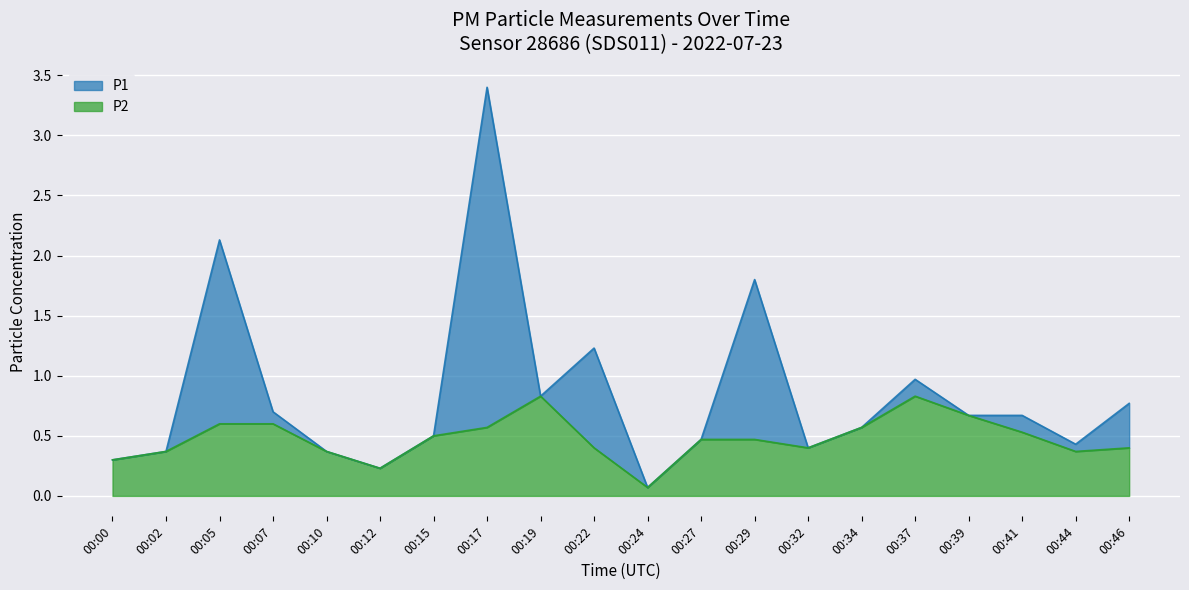

List the labels in order of P1 value, smallest first.

00:24, 00:12, 00:00, 00:02, 00:10, 00:32, 00:44, 00:27, 00:15, 00:34, 00:39, 00:41, 00:07, 00:46, 00:19, 00:37, 00:22, 00:29, 00:05, 00:17